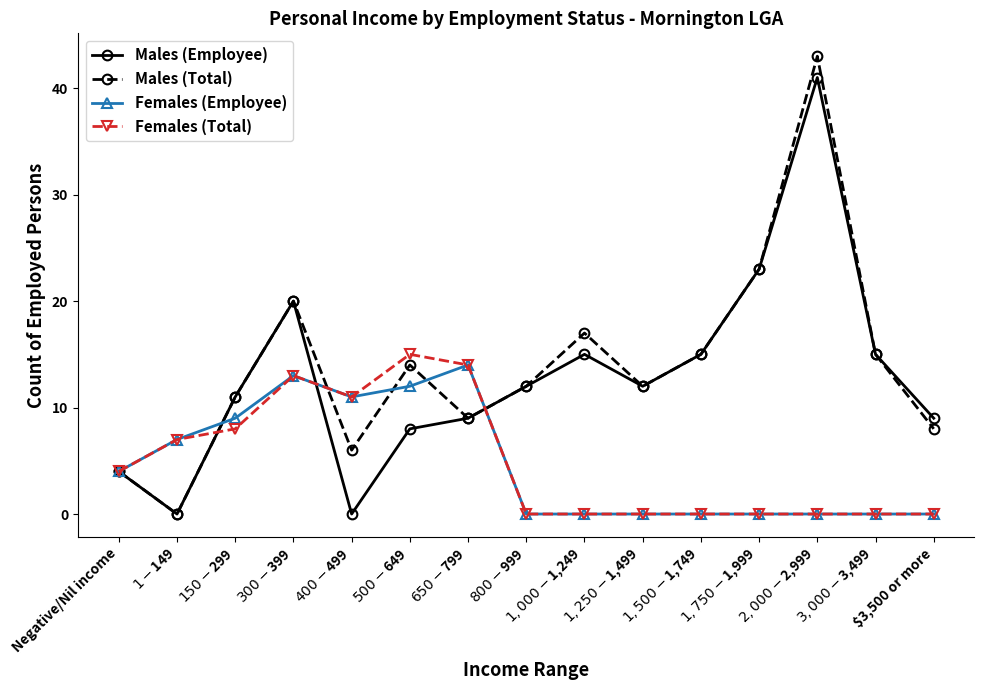

Reading right to left, list all the values displayed in this chart.

Males (Employee): 9	15	41	23	15	12	15	12	9	8	0	20	11	0	4
Males (Total): 8	15	43	23	15	12	17	12	9	14	6	20	11	0	4
Females (Employee): 0	0	0	0	0	0	0	0	14	12	11	13	9	7	4
Females (Total): 0	0	0	0	0	0	0	0	14	15	11	13	8	7	4